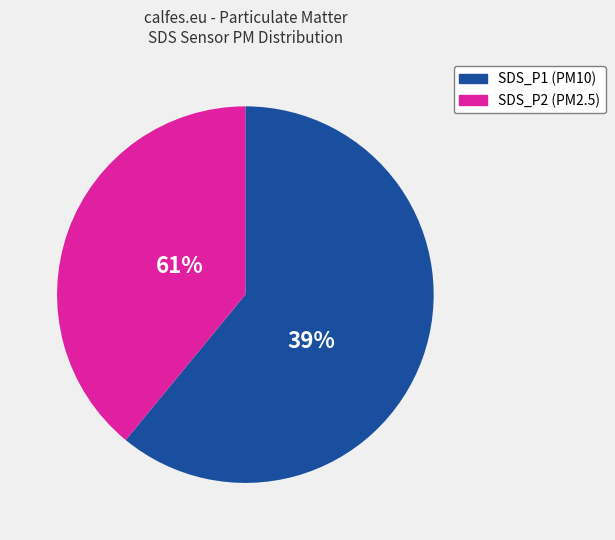

What is the majority slice?

SDS_P1